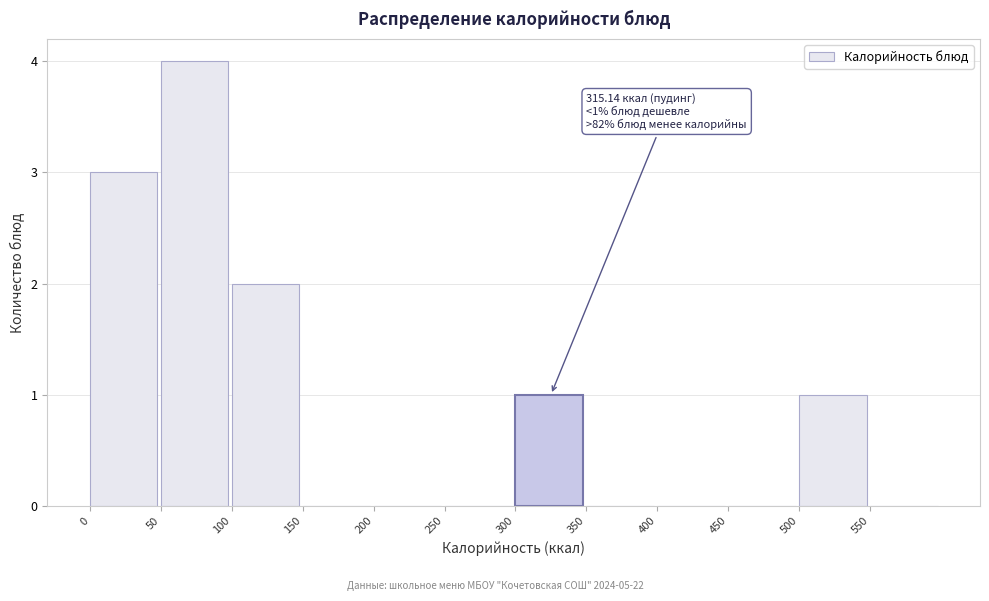

Which range on the x-axis has the tallest bar?

50 to 100